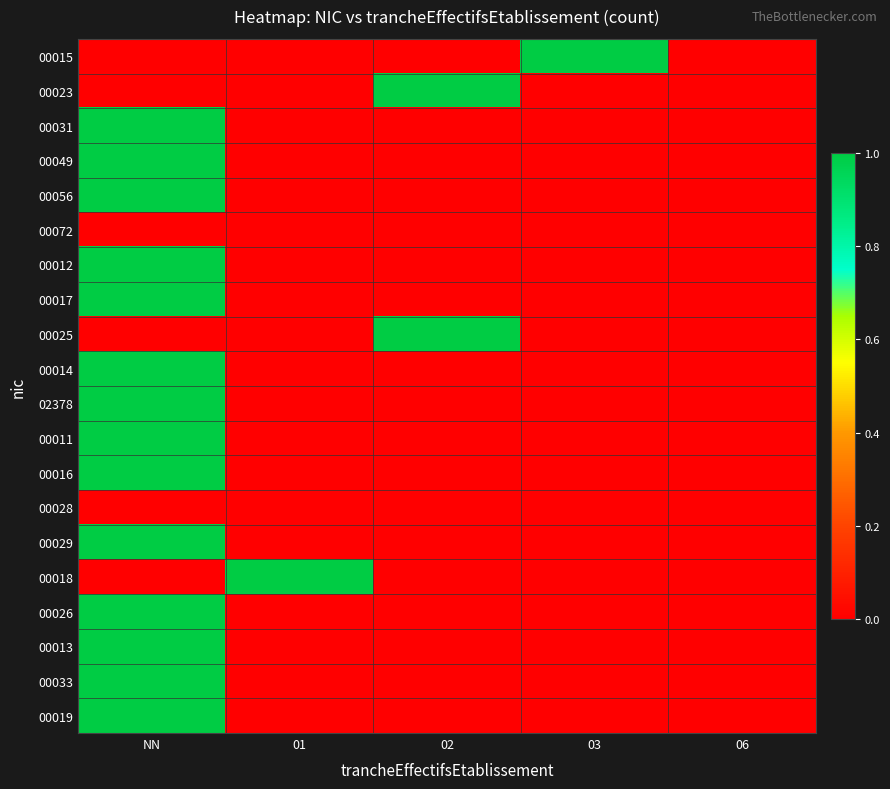

At which category does the chart reach its peak across all series?

03